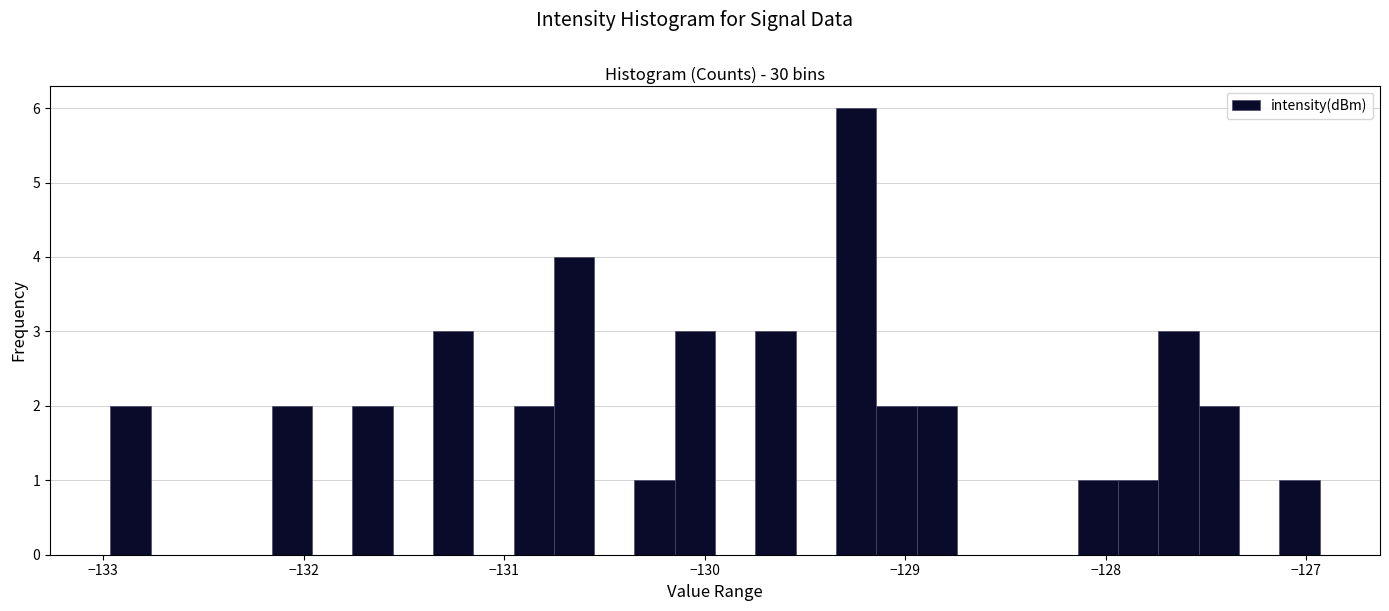

Around what value on the x-axis is the tallest bar? Give the approximate position of its centre, as read against the axis.

-129.2